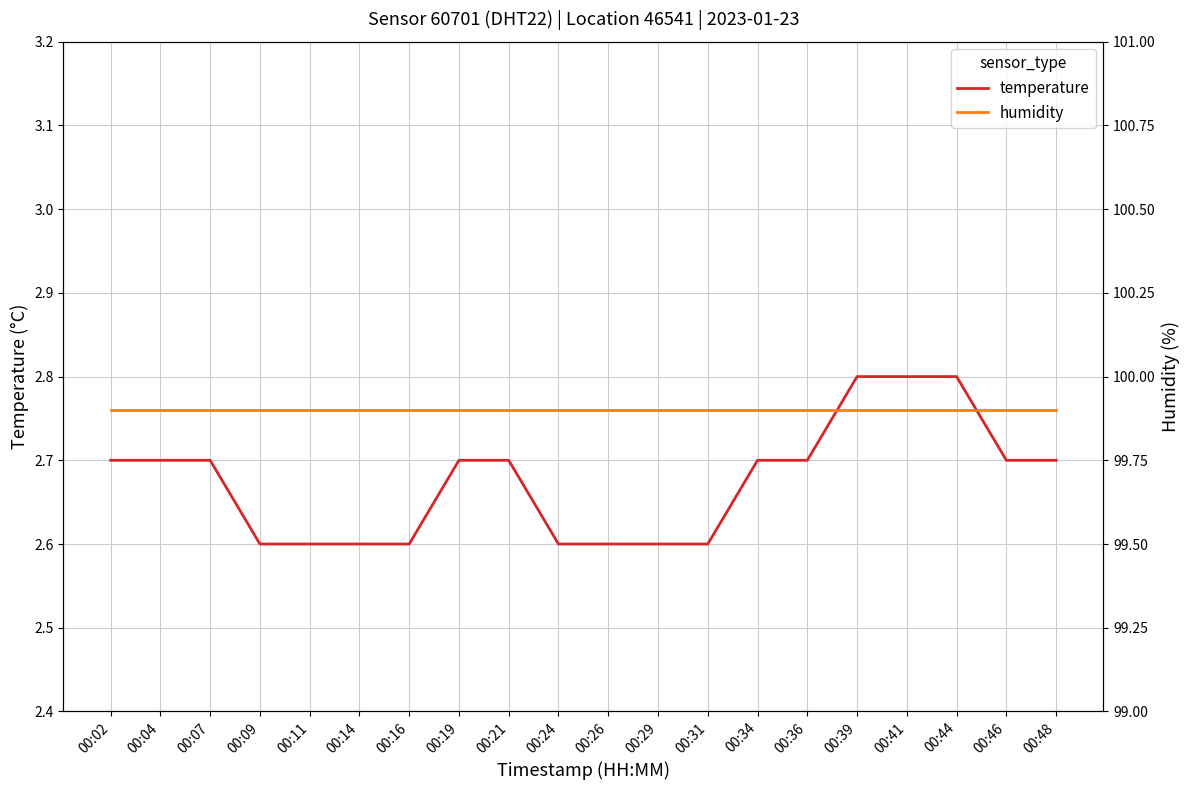

What is the sum of the humidity values at 00:31 and 00:16?

199.8